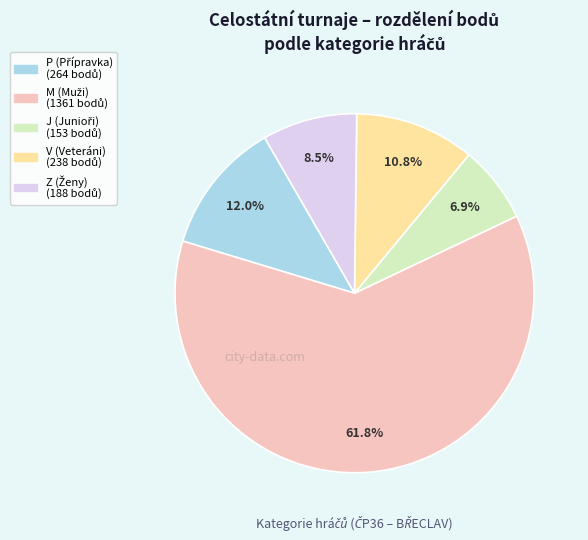

Count the number of slices in the pie.

5